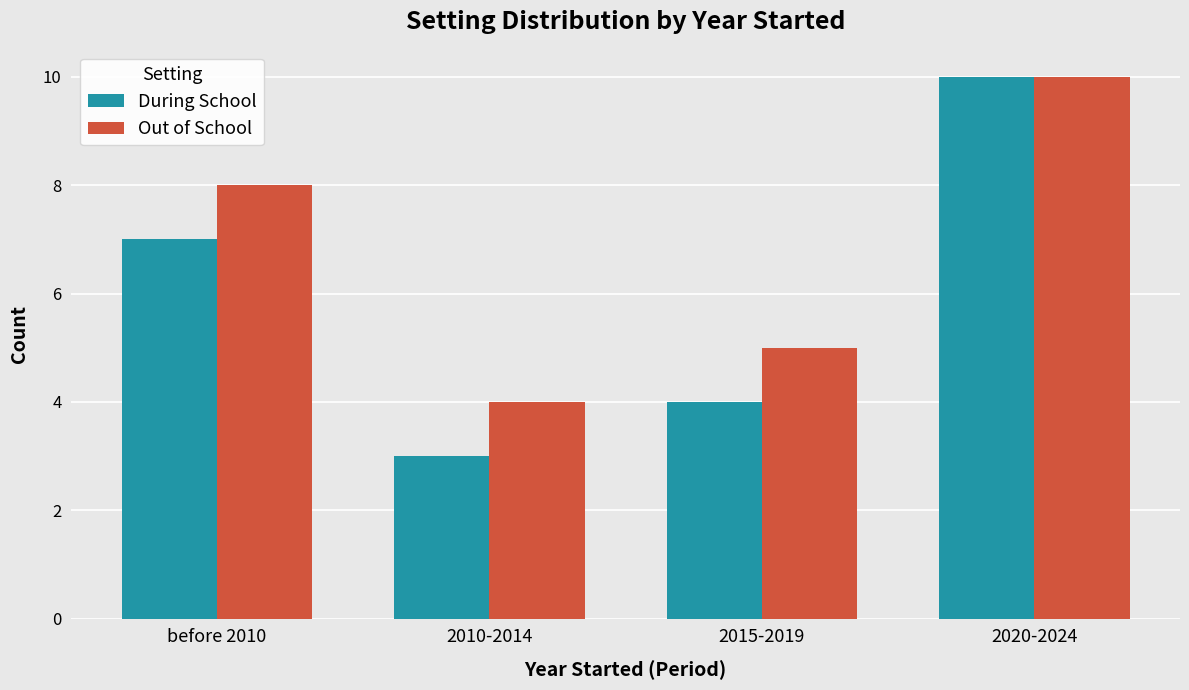

What is the highest value of the During School series?

10